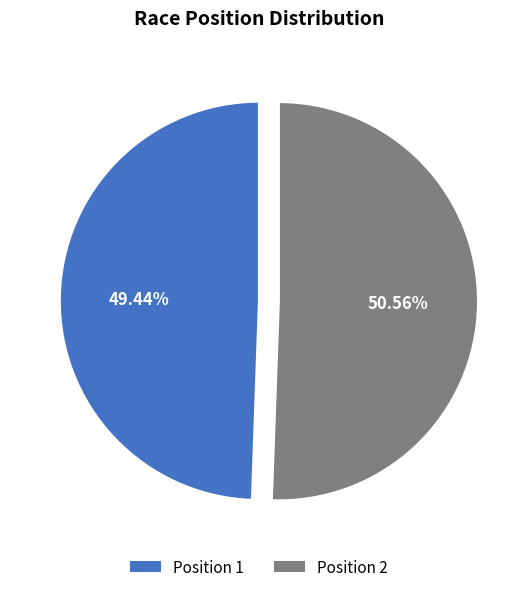

Count the number of slices in the pie.

2